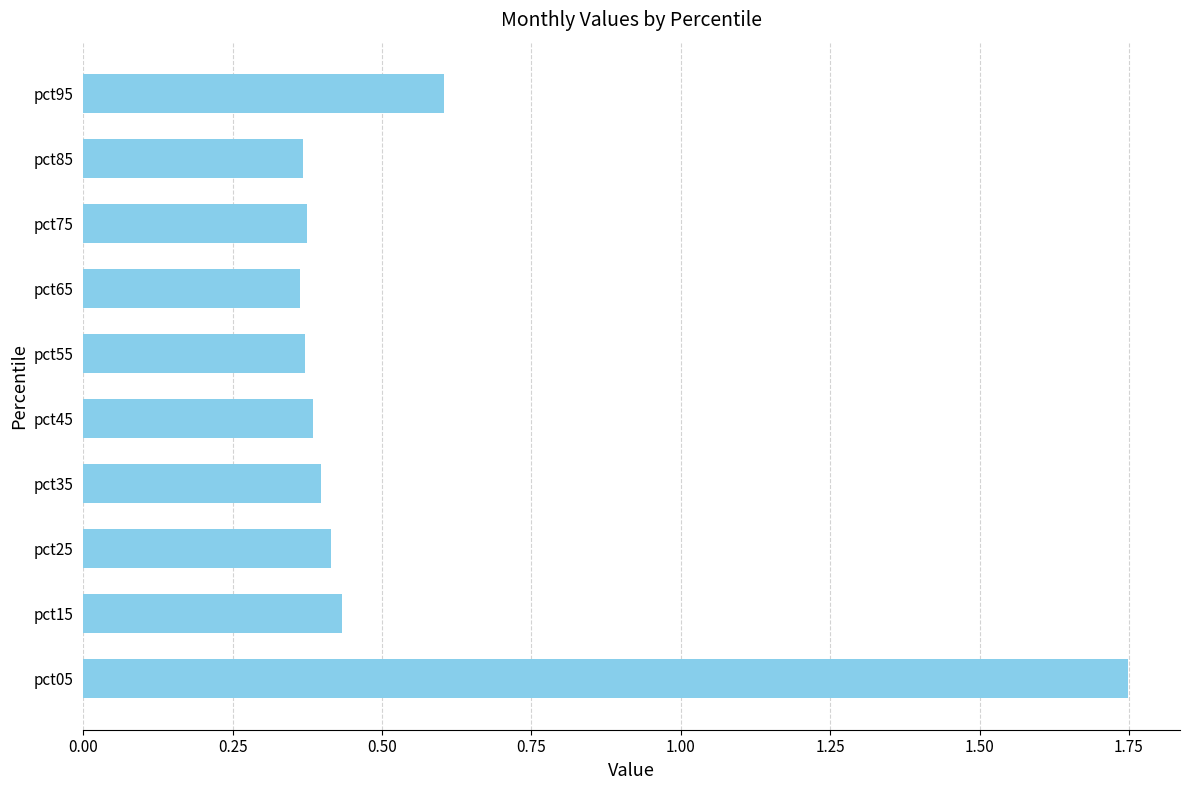

What is the average value?

0.5